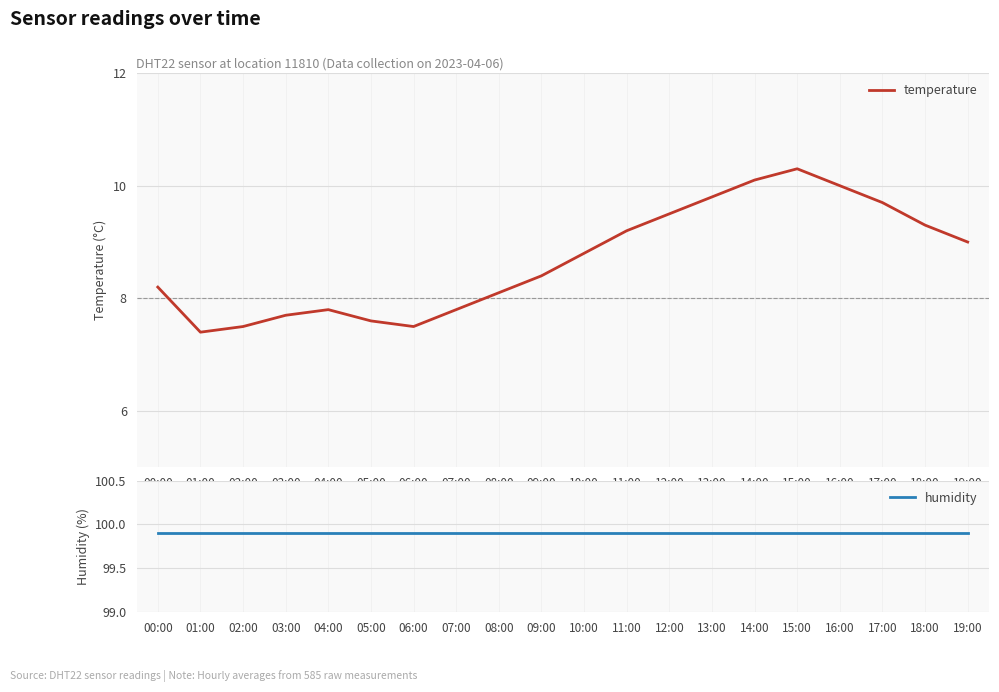

True or false: temperature has more than 0 points higher than both neighbors.

True